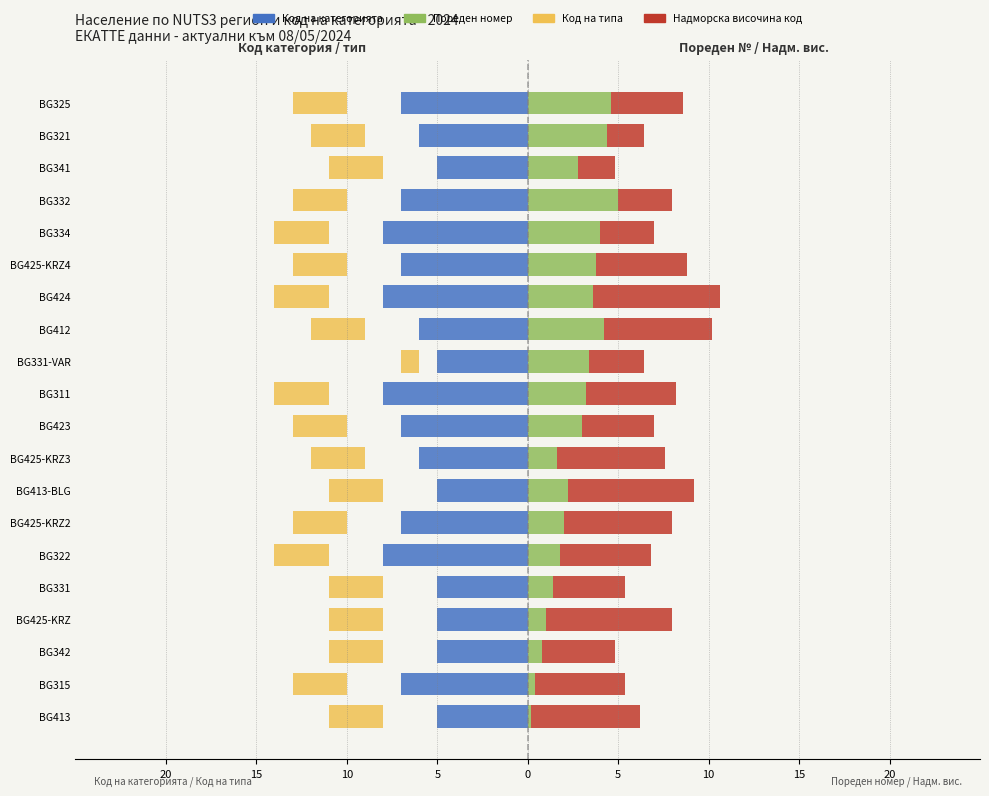

Read the Код на типа value at BG322.

-3.0